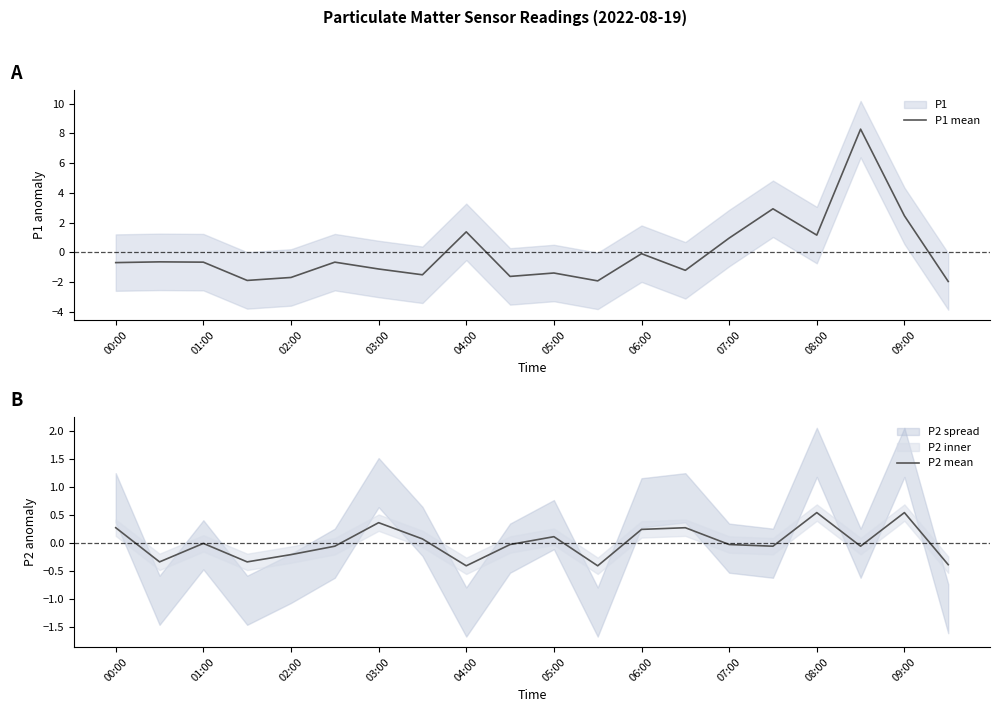

At 05:00, list the series in order from smallest to largest.

P1 mean, P2 mean